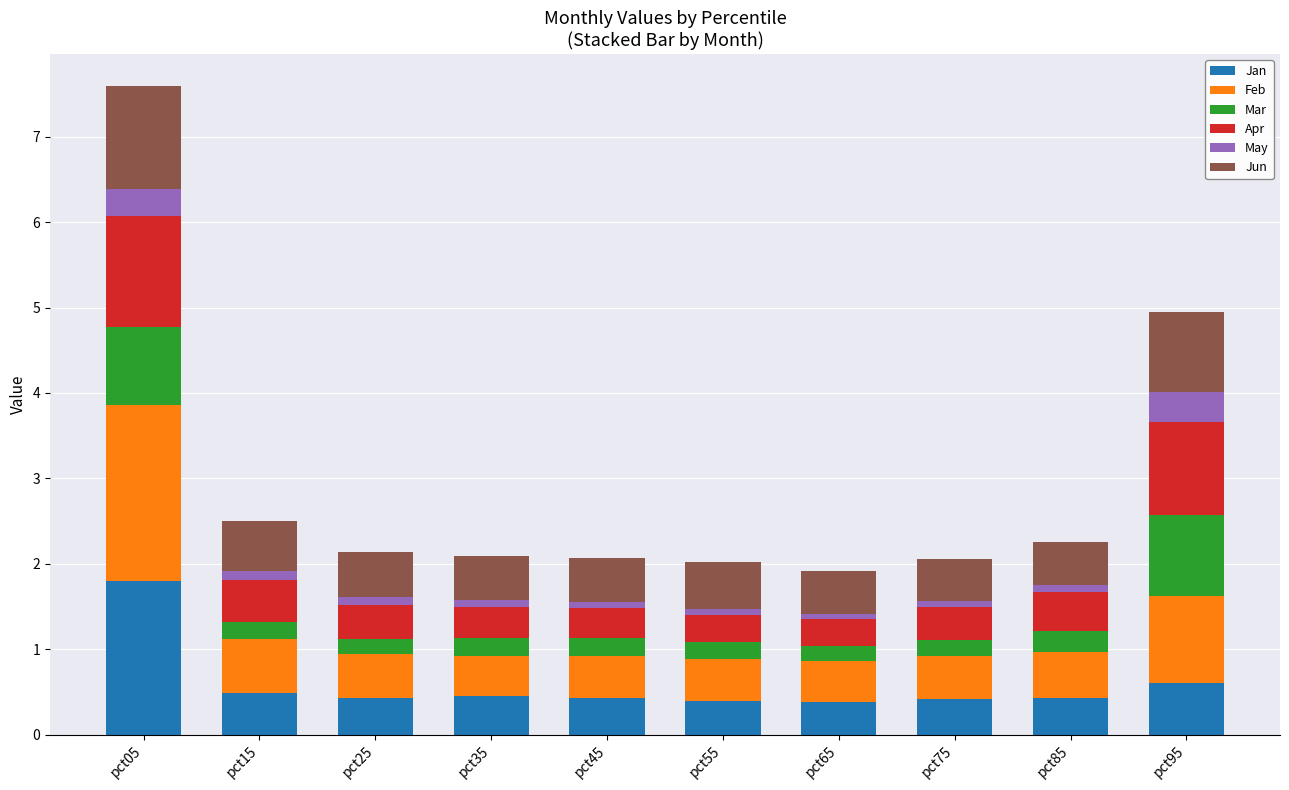

What is the lowest value of the Jan series?

0.4